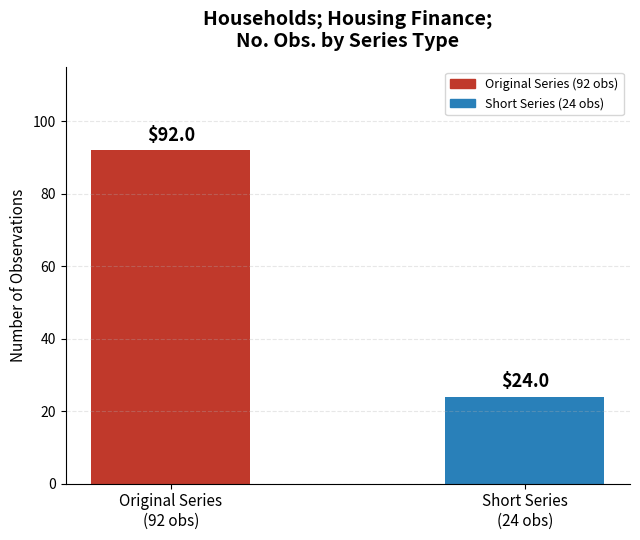

Read the value at Original Series
(92 obs).

92